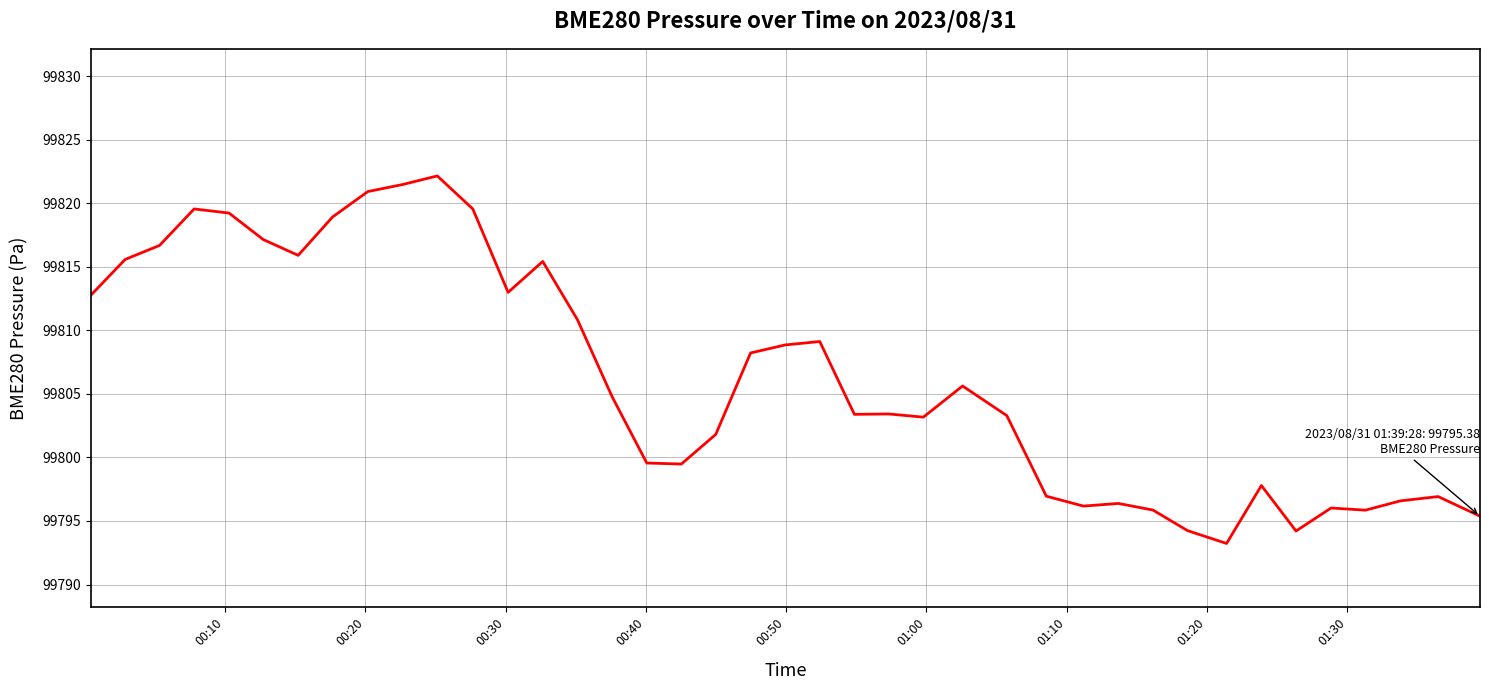

What is the sum of all values?

3992255.3